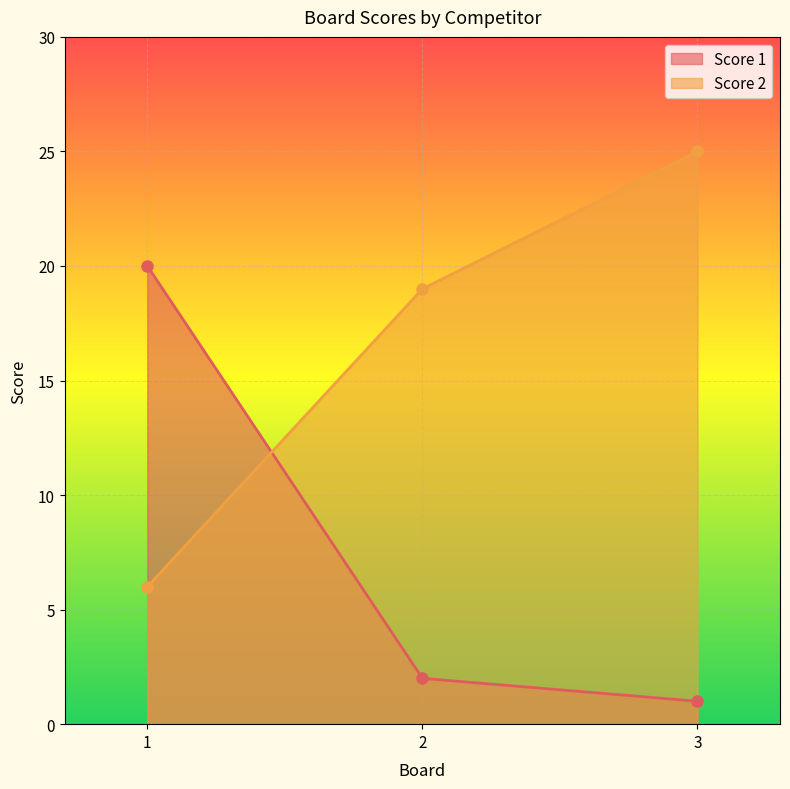

At which category is the sum across all series the highest?

1